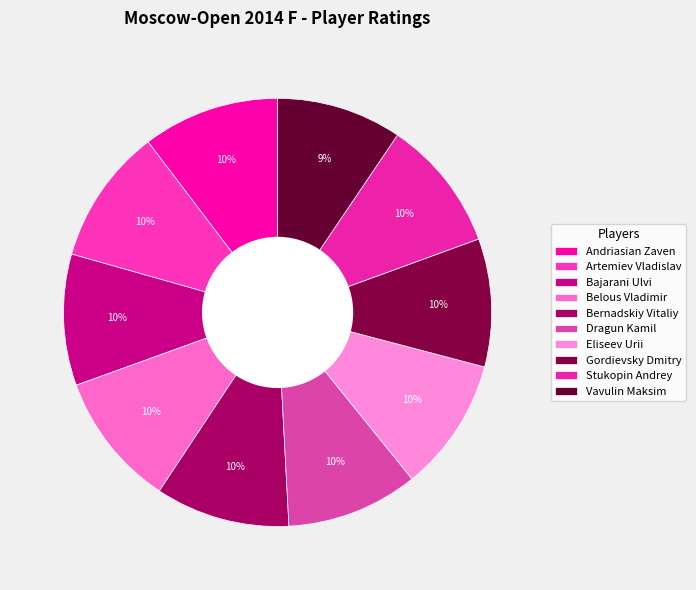

The Bajarani Ulvi slice represents 24% of the pie. True or false?

False